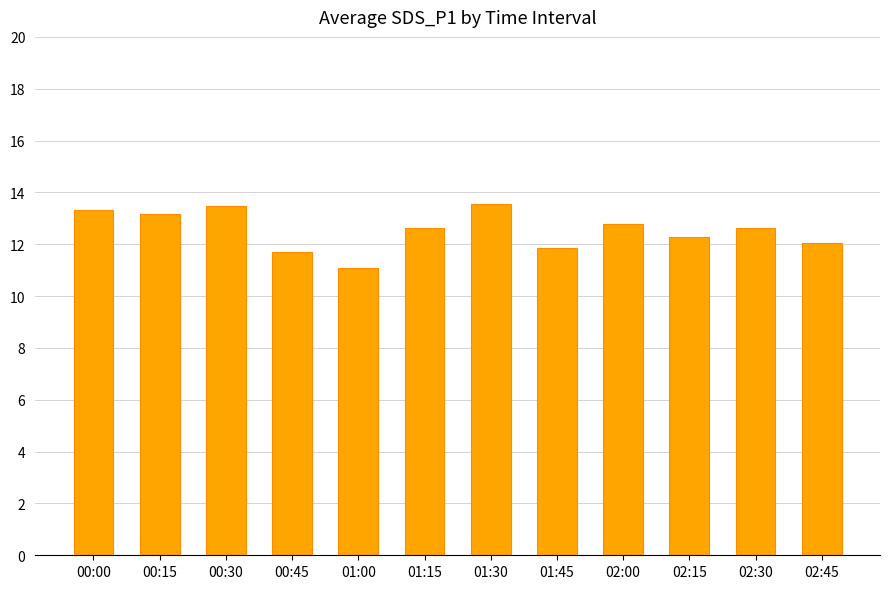

The value at 01:15 is 17.2. True or false?

False